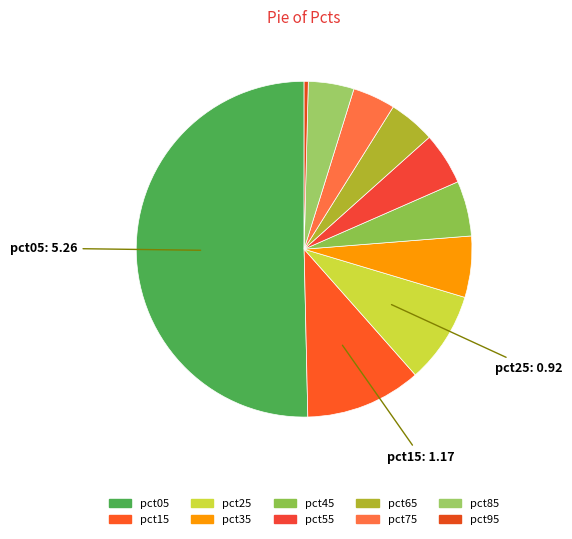

Is pct05 the majority of the pie?

Yes